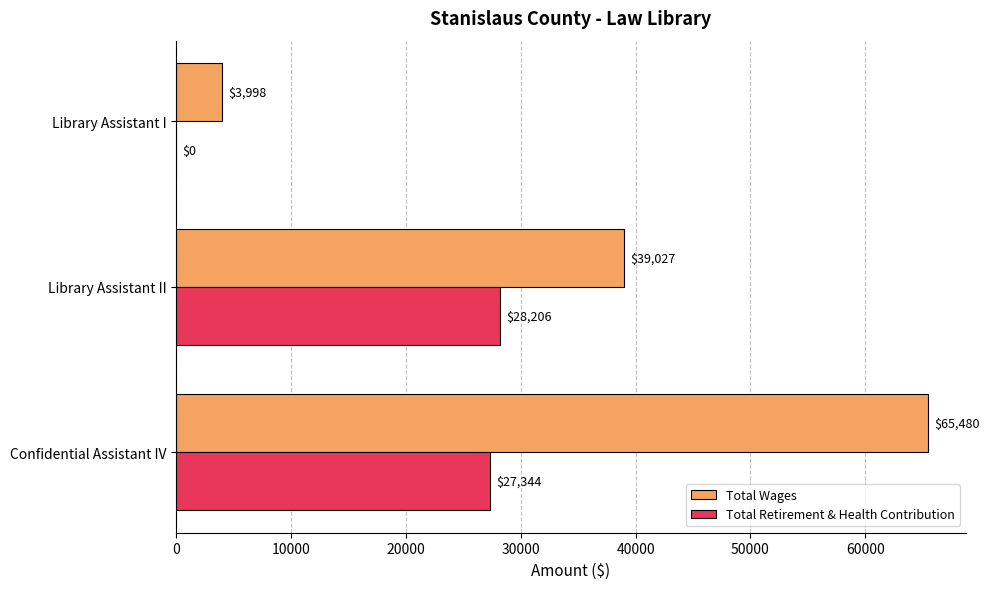

Read the Total Retirement & Health Contribution value at Confidential Assistant IV, to the nearest 100.

27300